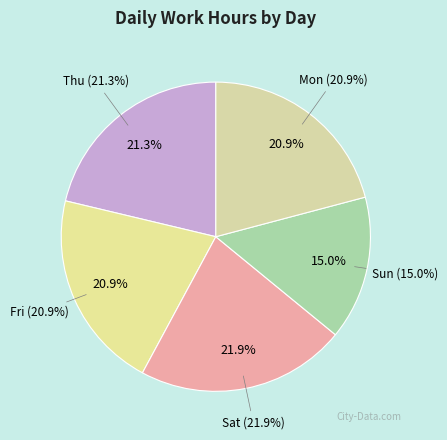

Is Mon the majority of the pie?

No